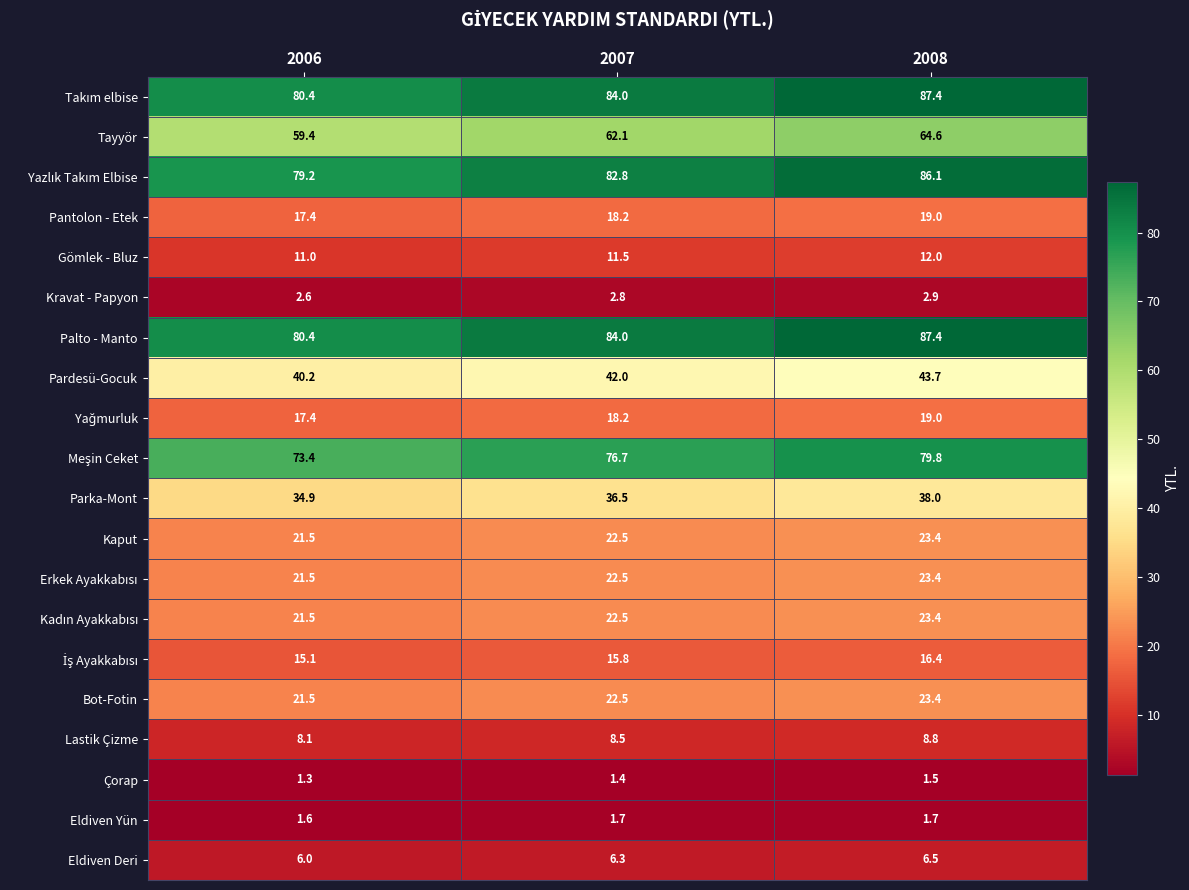

What is the sum of the Bot-Fotin values at 2008 and 2006?

44.9